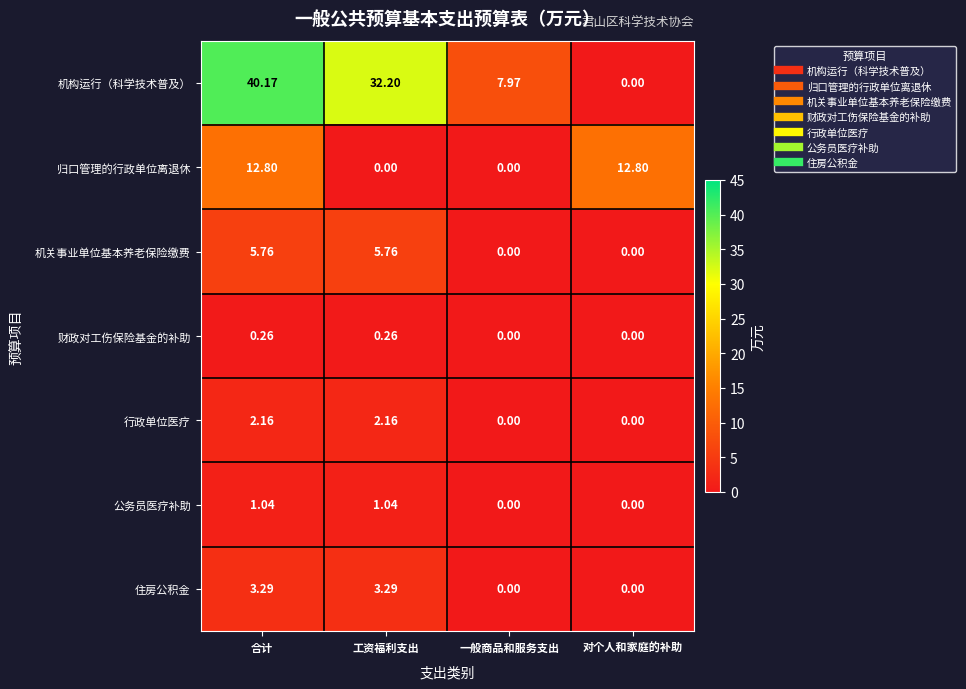

List the series in order of their peak value, highest first.

机构运行（科学技术普及）, 归口管理的行政单位离退休, 机关事业单位基本养老保险缴费, 住房公积金, 行政单位医疗, 公务员医疗补助, 财政对工伤保险基金的补助